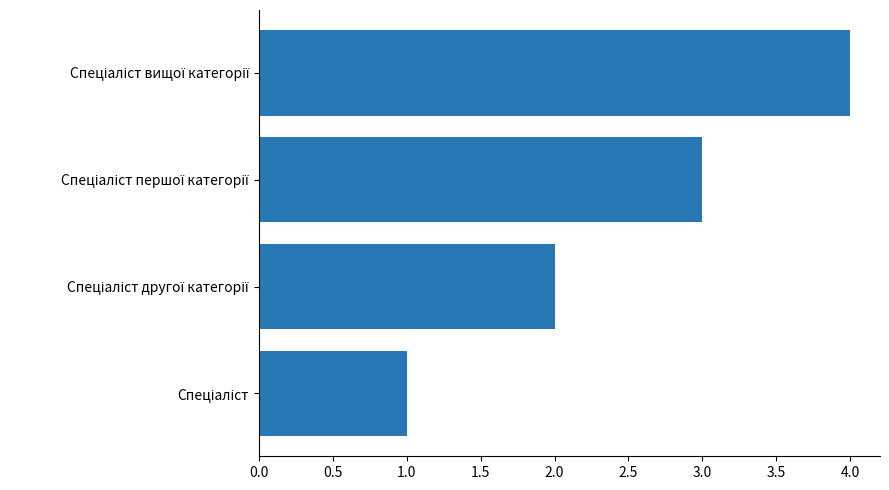

What is the difference between the maximum and minimum values?

3